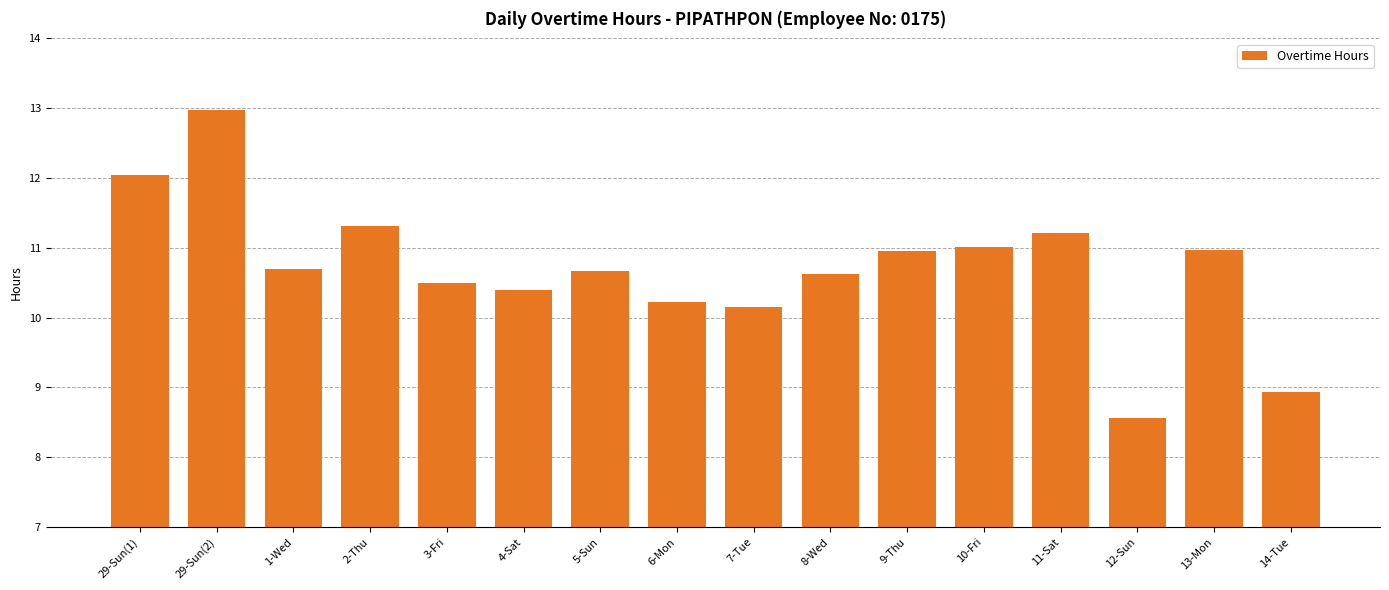

What is the sum of all values?

171.2